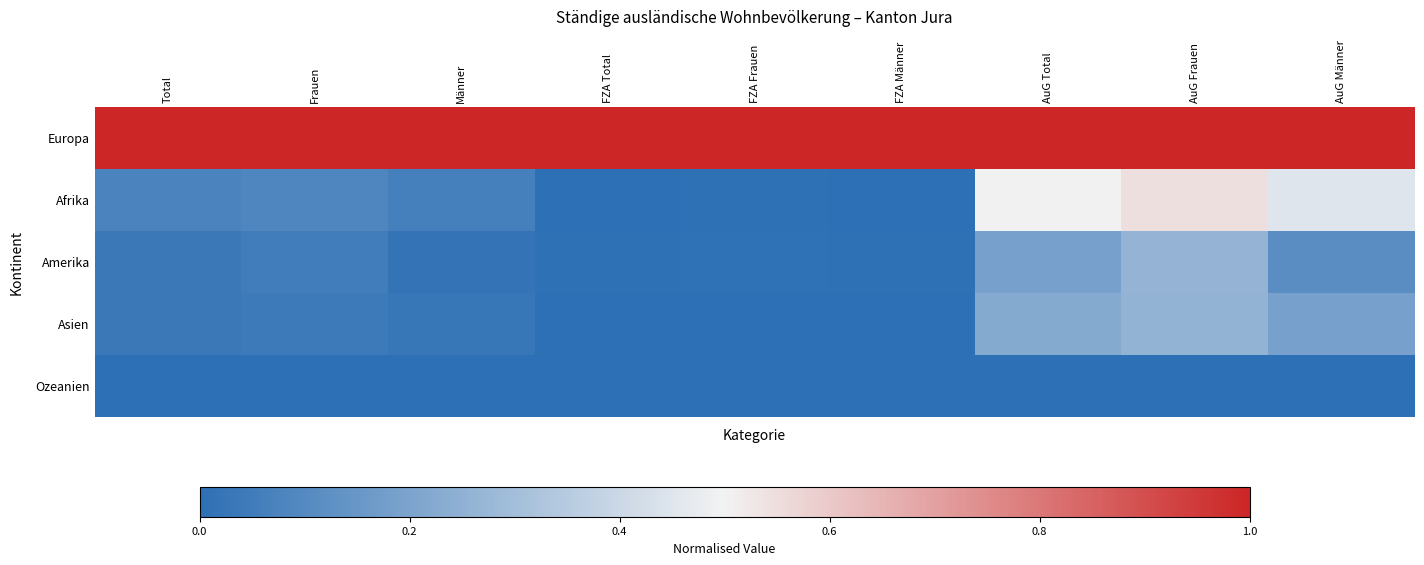

At how many categories does at least one series exceed 0?

9